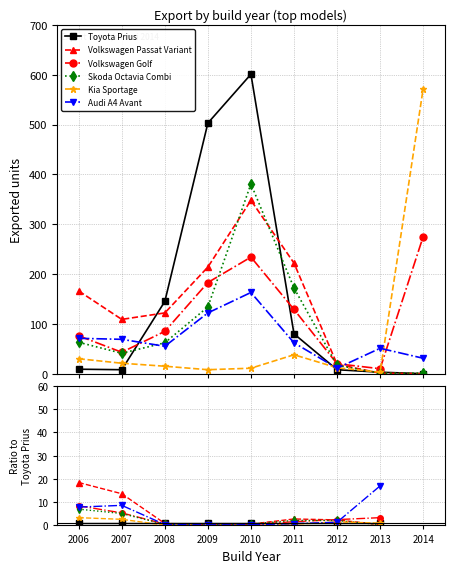

Does the chart have visible grid lines?

Yes